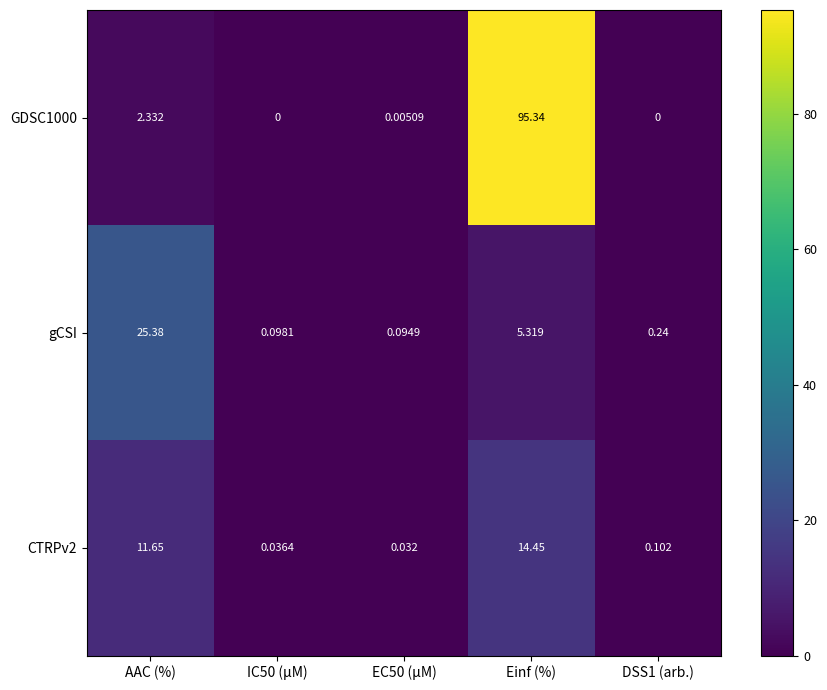

At which label is GDSC1000 closest to 47?

AAC (%)